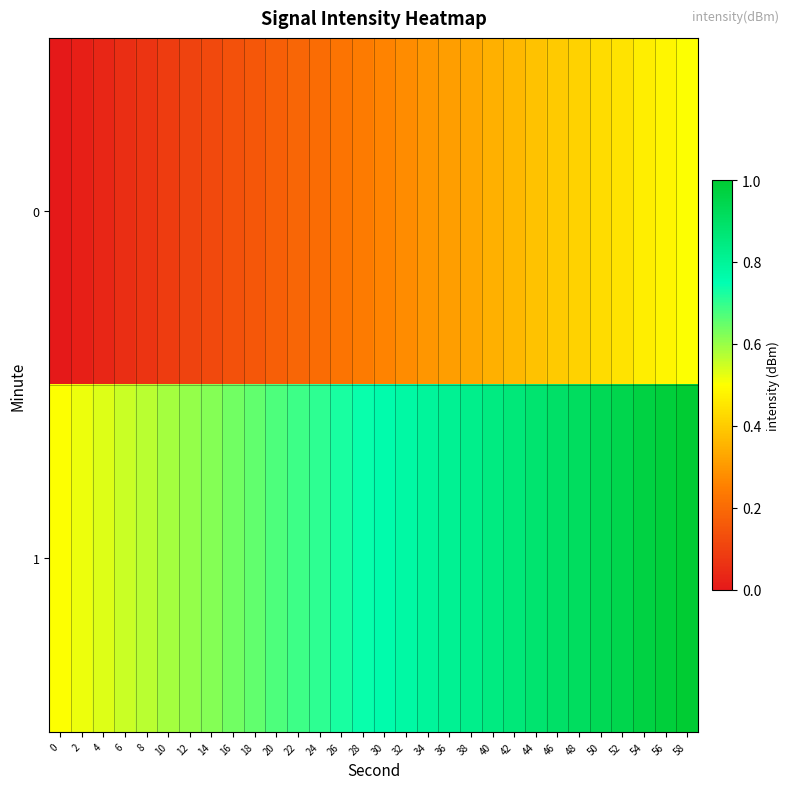

Reading left to right, extract all data points from this chart.

0: 0=0.0	2=0.0	4=0.0	6=0.1	8=0.1	10=0.1	12=0.1	14=0.1	16=0.1	18=0.2	20=0.2	22=0.2	24=0.2	26=0.2	28=0.2	30=0.3	32=0.3	34=0.3	36=0.3	38=0.3	40=0.3	42=0.4	44=0.4	46=0.4	48=0.4	50=0.4	52=0.4	54=0.5	56=0.5	58=0.5
1: 0=0.5	2=0.5	4=0.5	6=0.6	8=0.6	10=0.6	12=0.6	14=0.6	16=0.6	18=0.7	20=0.7	22=0.7	24=0.7	26=0.7	28=0.7	30=0.8	32=0.8	34=0.8	36=0.8	38=0.8	40=0.8	42=0.9	44=0.9	46=0.9	48=0.9	50=0.9	52=0.9	54=1.0	56=1.0	58=1.0